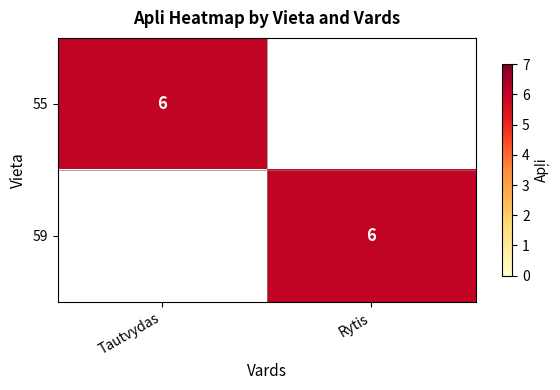

Is it true that 55 equals 10 at Tautvydas?

False